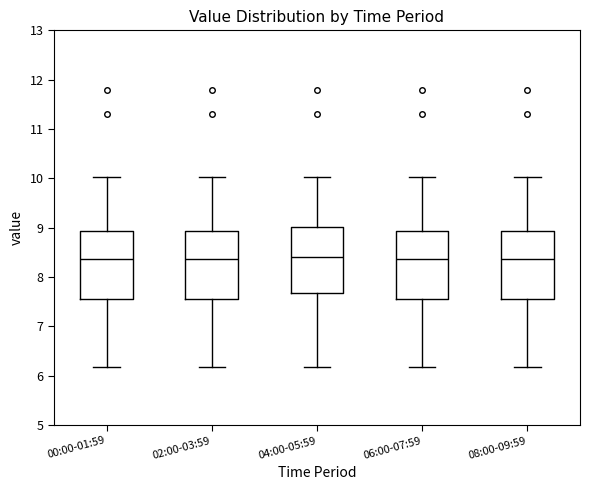

Where is the lower edge of the box for 06:00-07:59 on the y-axis? The values are not printed on the chart, so give them approximately, as read against the axis.

7.5